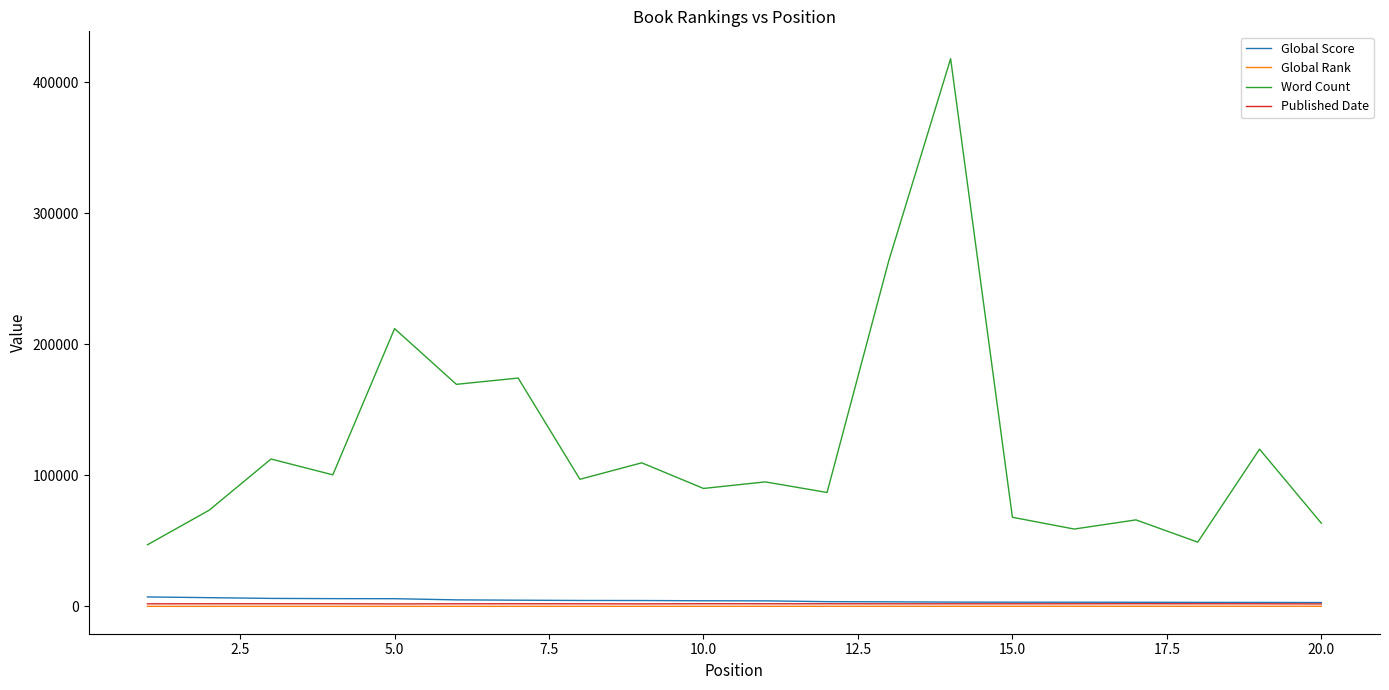

True or false: Global Score and Word Count cross at least once.

False